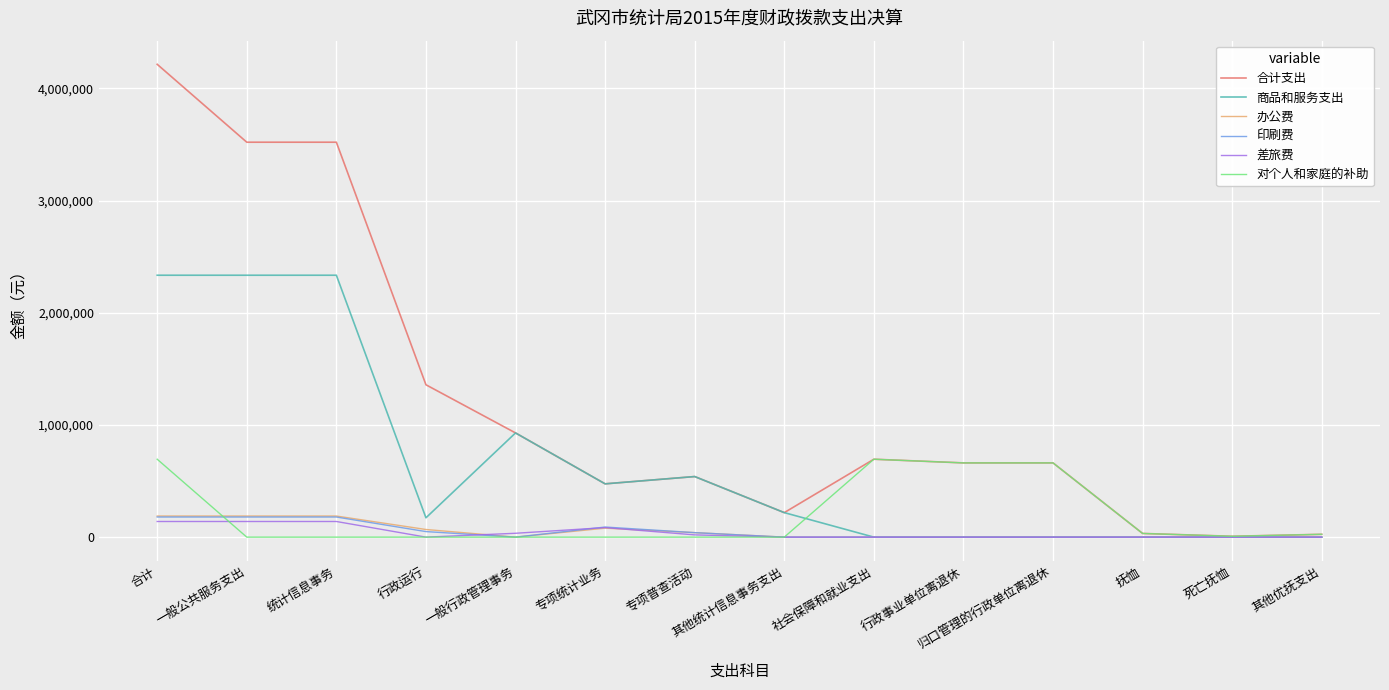

True or false: 印刷费 has a value of 0.0 at 其他优抚支出.

True